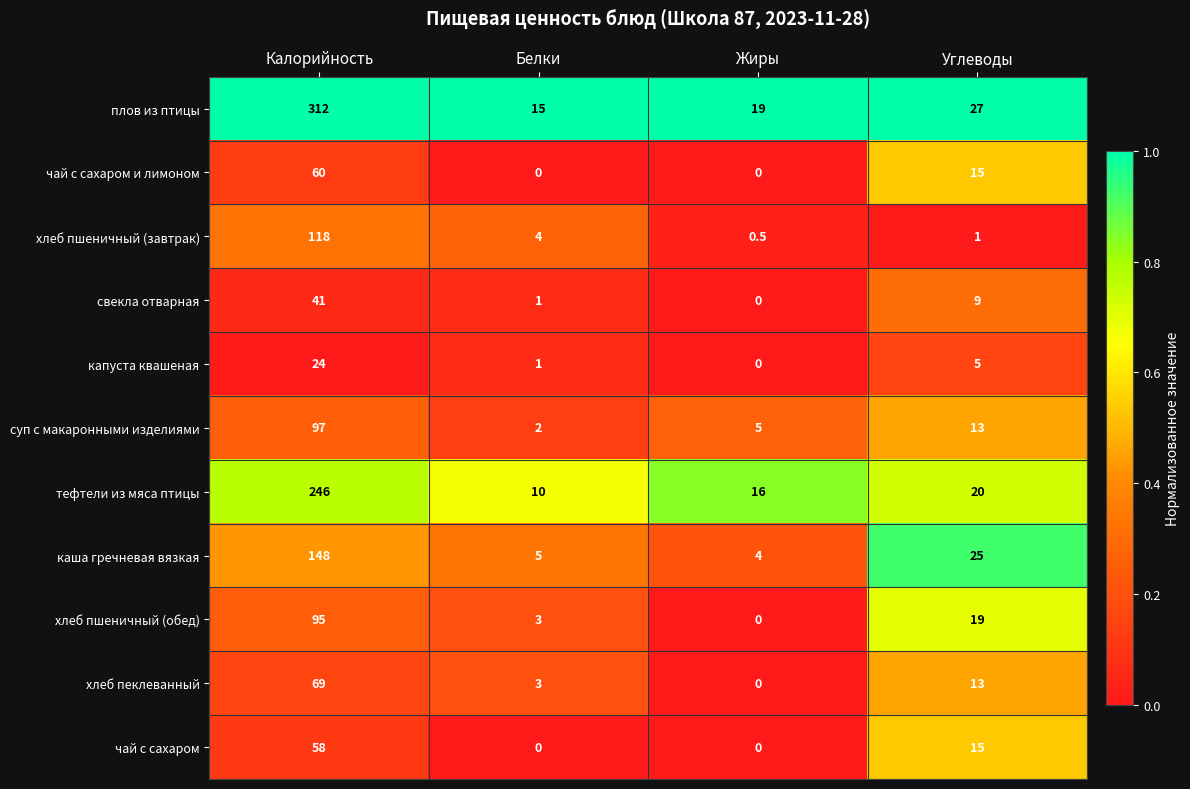

At which label does каша гречневая вязкая first exceed 25?

Калорийность